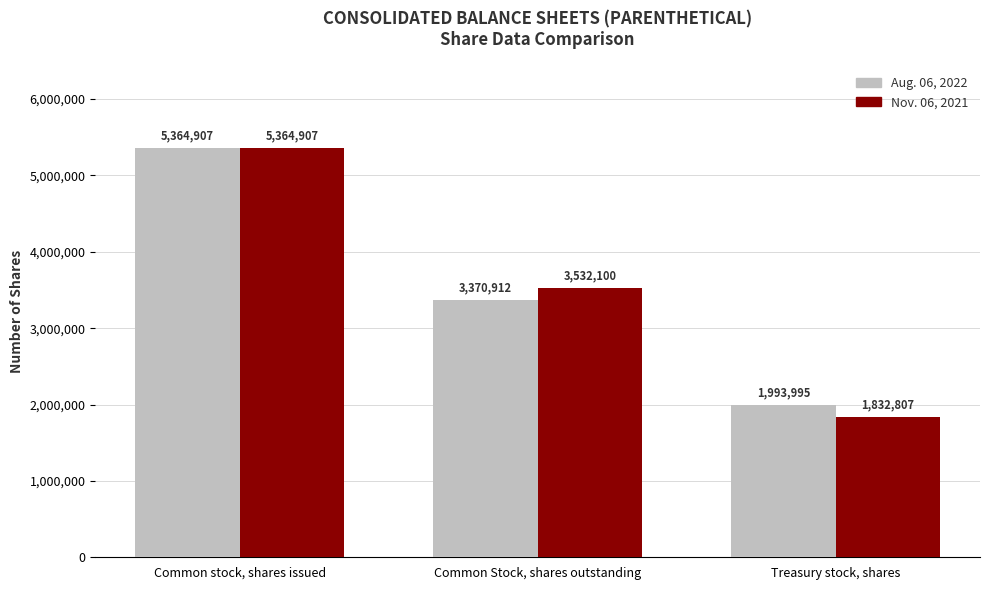

At which label is Aug. 06, 2022 closest to 3679451?

Common Stock, shares outstanding